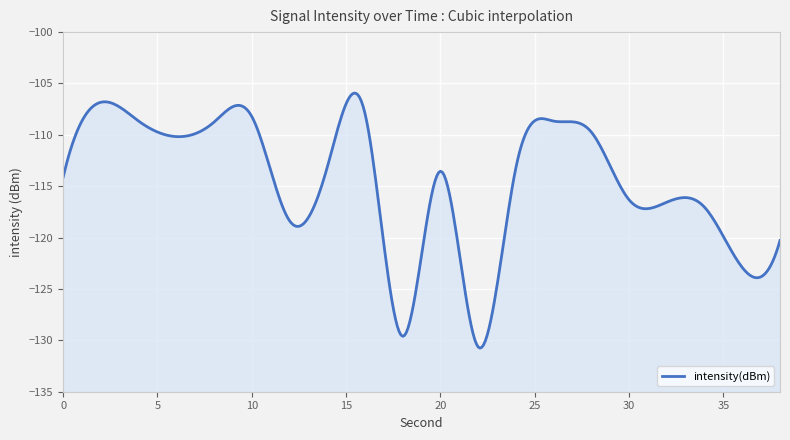

How many lines are shown in the chart?

1